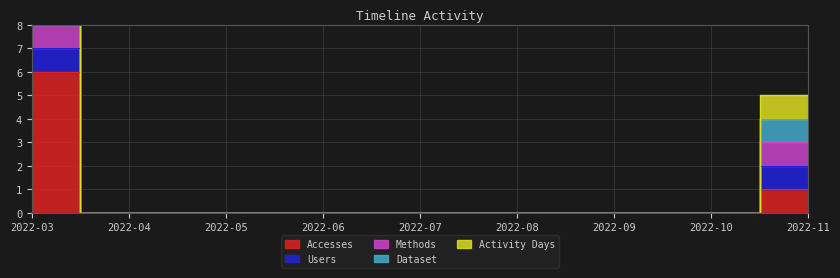

True or false: Users and Dataset intersect in this chart.

False